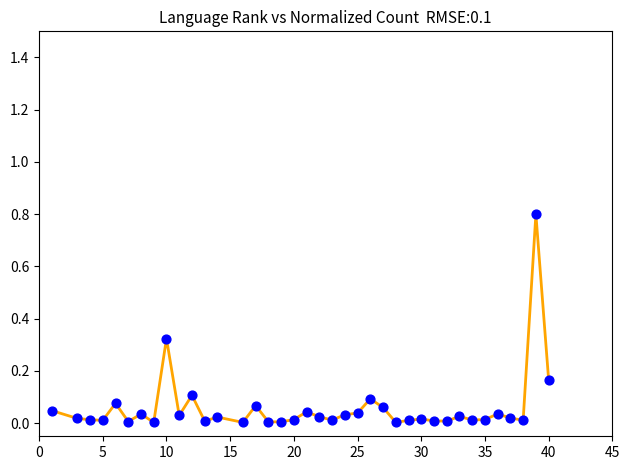

What is the difference between the maximum and minimum values?

0.8